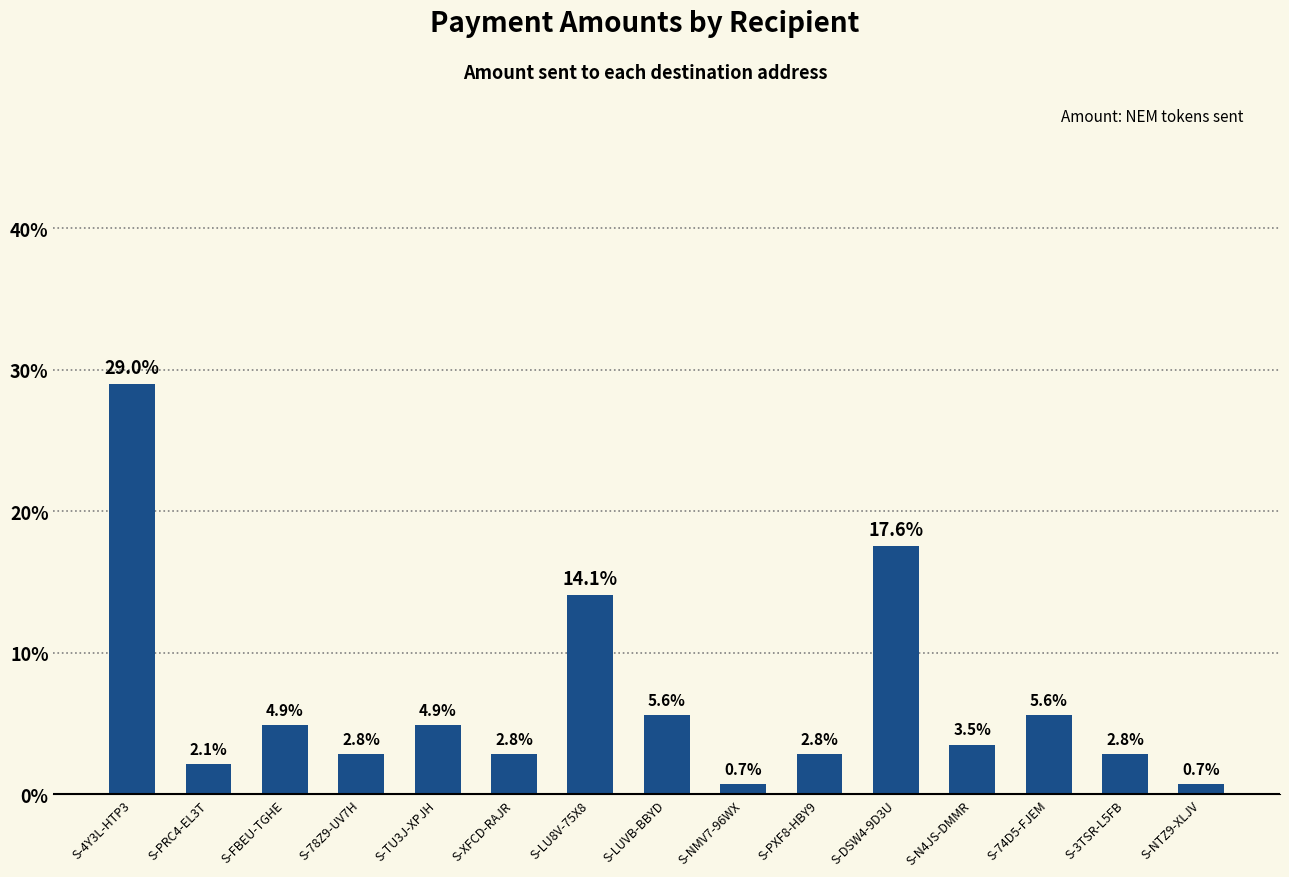

What is the minimum value shown in the chart?

0.7